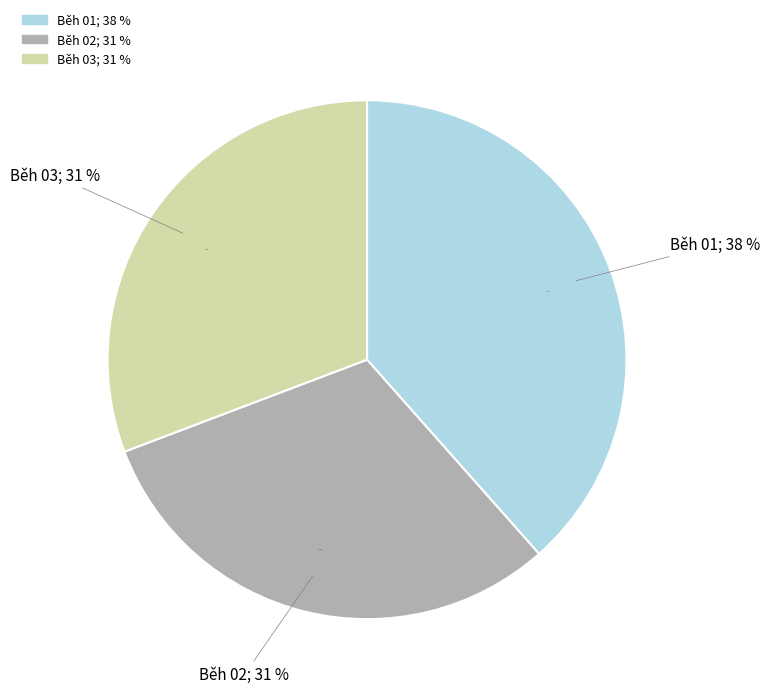

Is Běh 03 the majority of the pie?

No